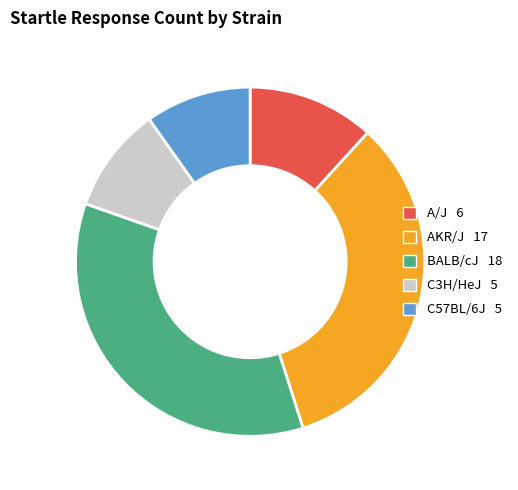

Combined, do AKR/J and C3H/HeJ account for over 50%?

No